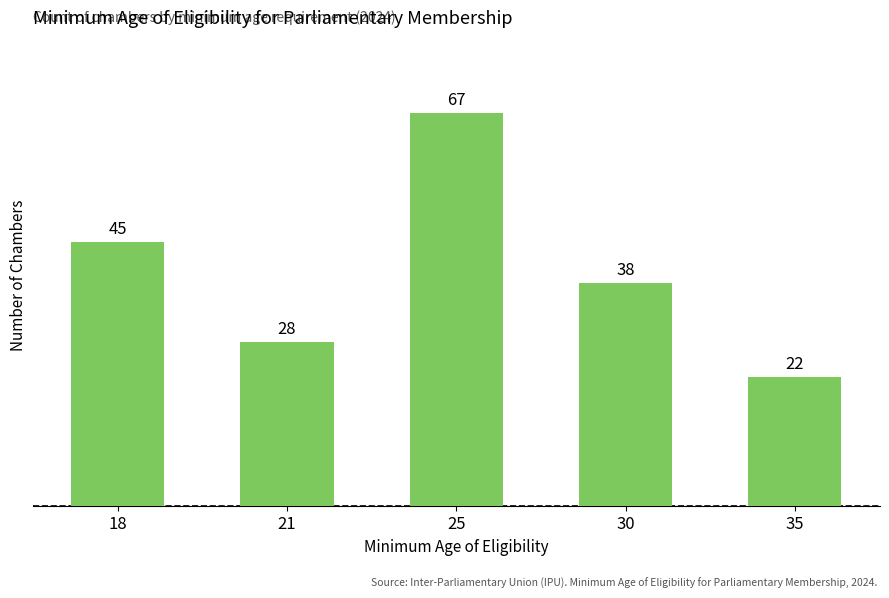

Rank the categories by value from lowest to highest.

35, 21, 30, 18, 25